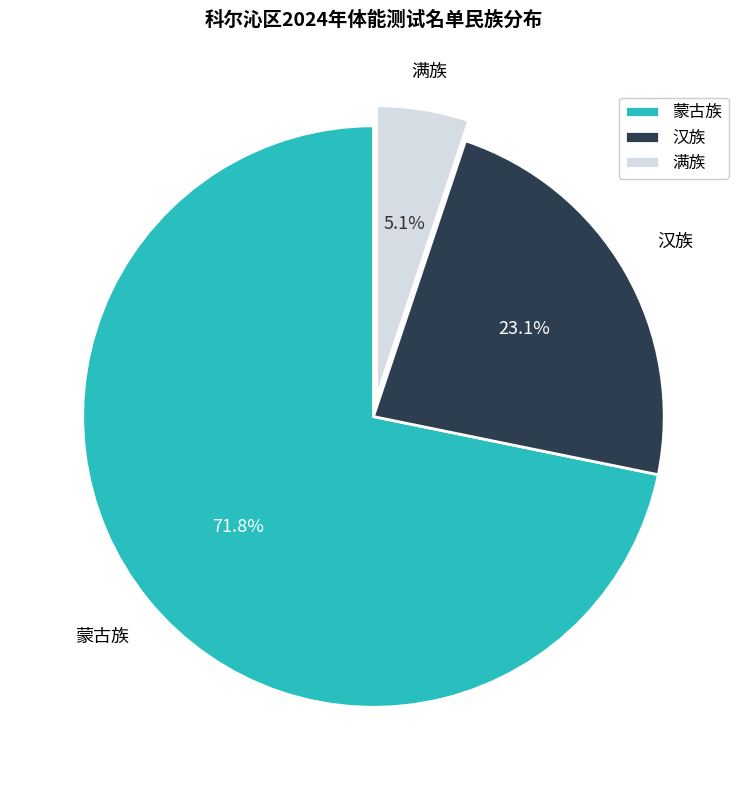

What is the ratio of the value at 蒙古族 to the value at 汉族?

3.1